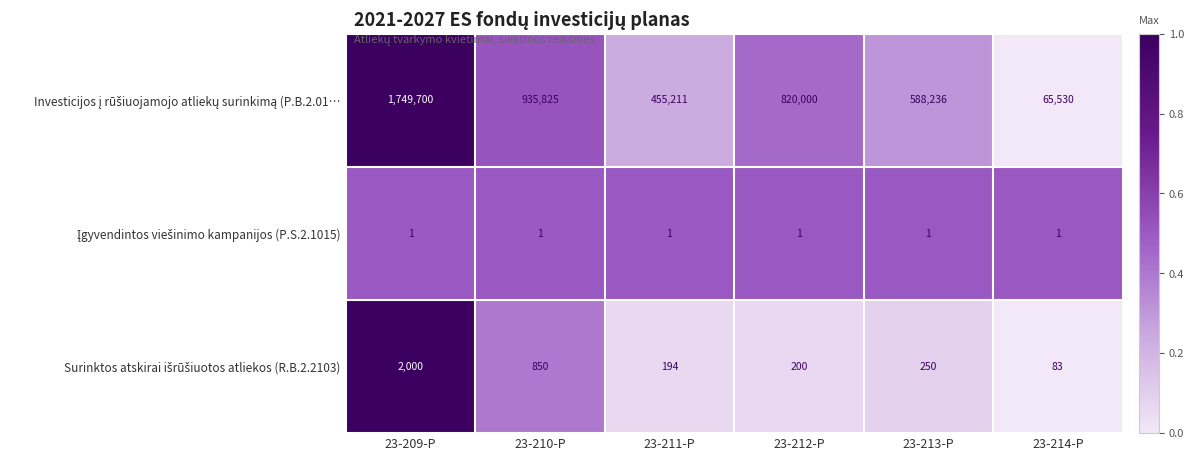

How many distinct data groups are displayed?

3